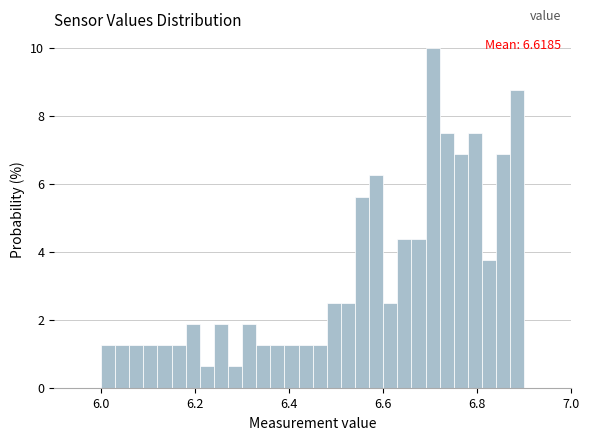

Around what value on the x-axis is the tallest bar? Give the approximate position of its centre, as read against the axis.

6.70